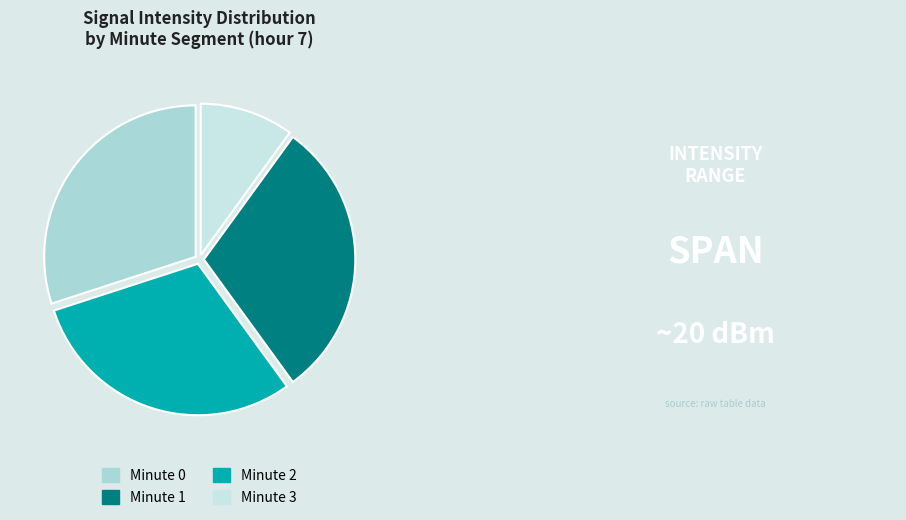

Which slice is the smallest?

Minute 3